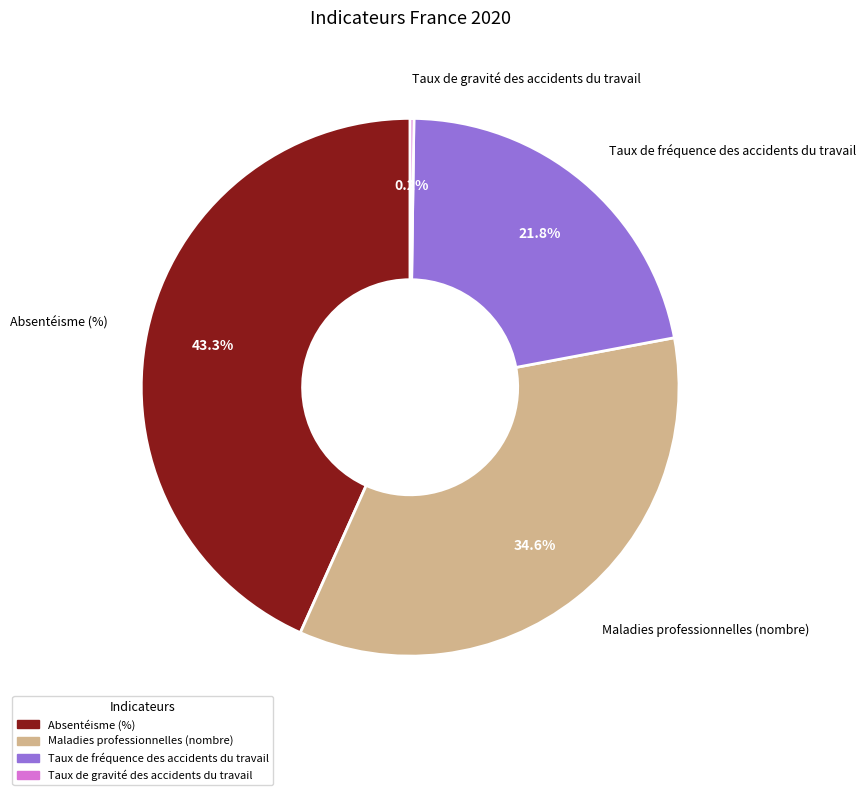

True or false: Maladies professionnelles (nombre) accounts for 35% of the total.

True